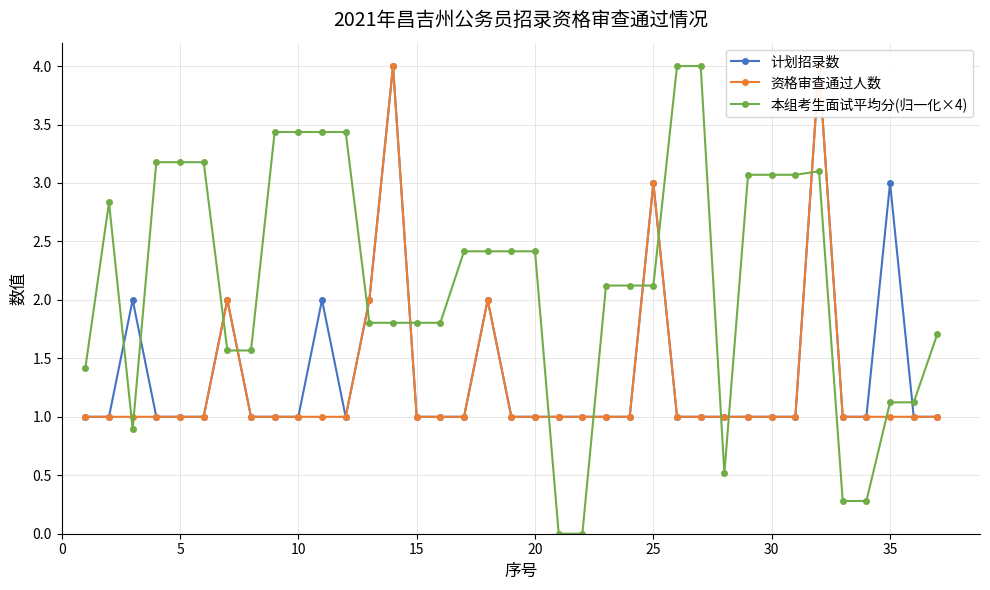

What is the approximate value of 本组考生面试平均分(归一化×4) at 20?

2.4